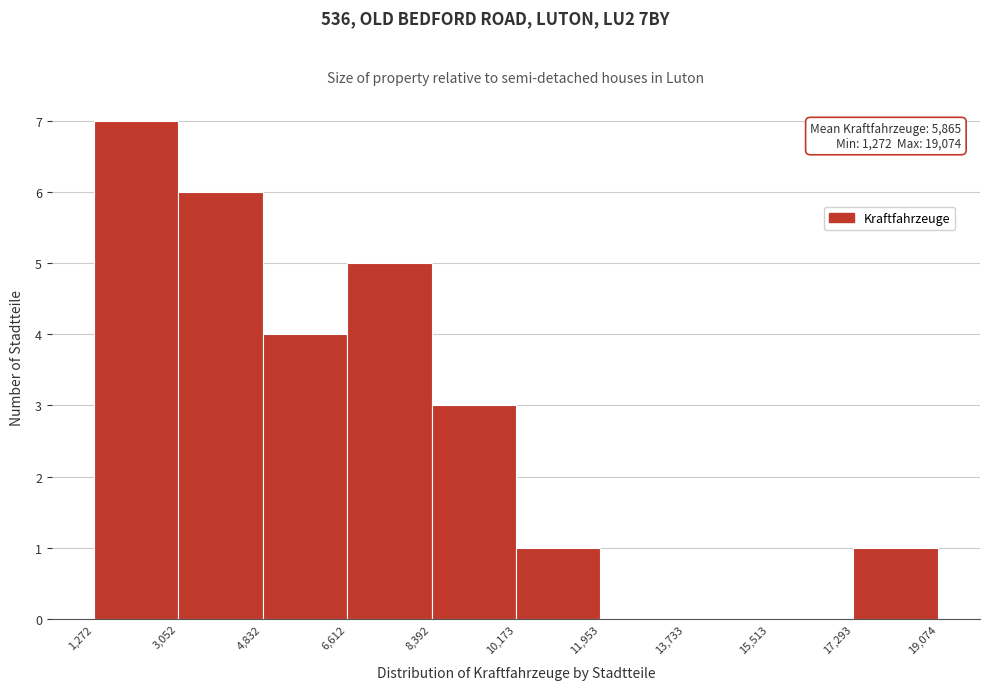

Over which range of the x-axis is the bar tallest?

1,272 to 3,052